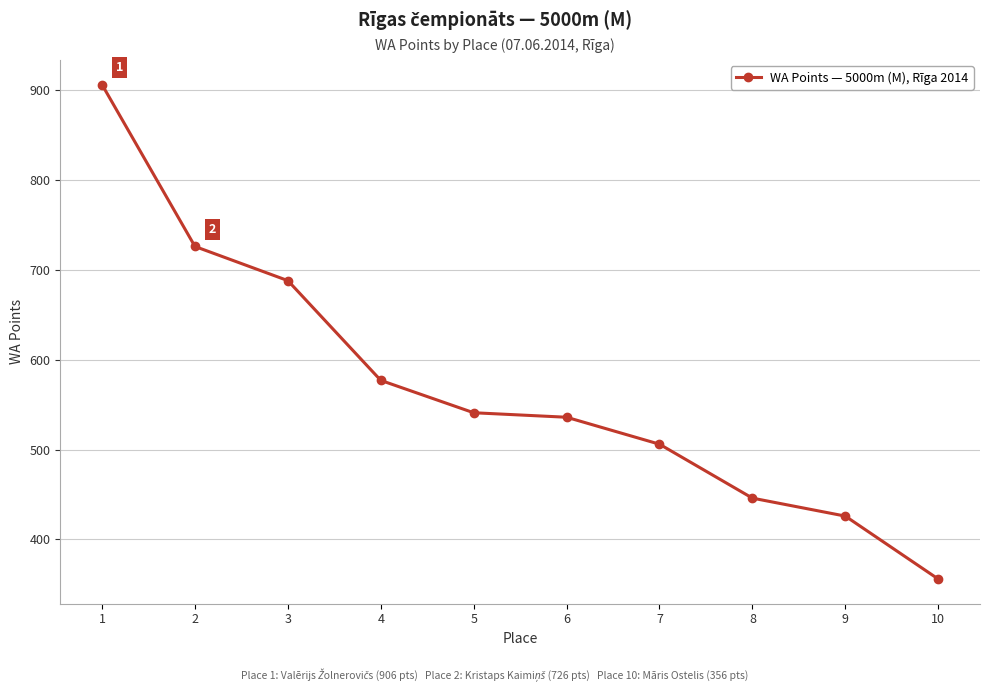

Count the number of data series in this chart.

1